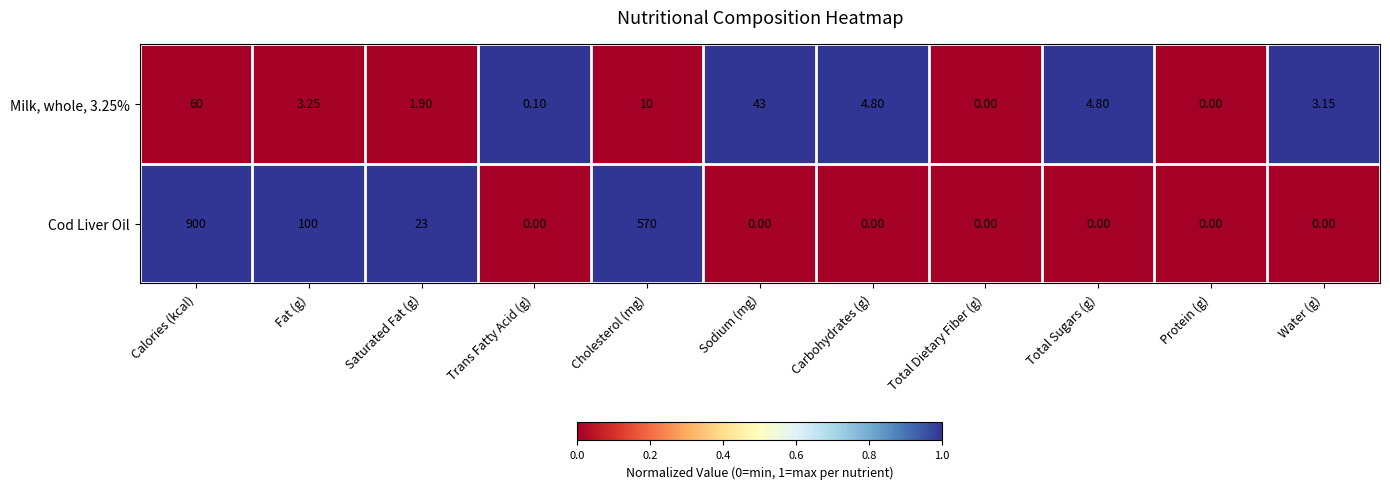

Rank the series at Cholesterol (mg) from lowest to highest value.

Milk, whole, 3.25%, Cod Liver Oil